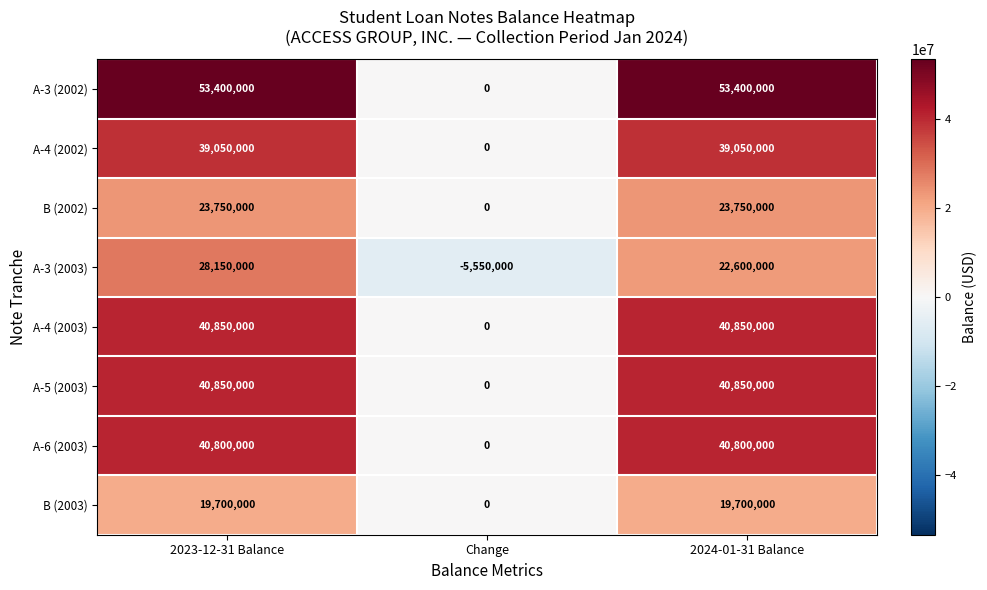

Reading left to right, transcribe all the data shown in this chart.

A-3 (2002): 2023-12-31 Balance=53400000	Change=0	2024-01-31 Balance=53400000
A-4 (2002): 2023-12-31 Balance=39050000	Change=0	2024-01-31 Balance=39050000
B (2002): 2023-12-31 Balance=23750000	Change=0	2024-01-31 Balance=23750000
A-3 (2003): 2023-12-31 Balance=28150000	Change=-5550000	2024-01-31 Balance=22600000
A-4 (2003): 2023-12-31 Balance=40850000	Change=0	2024-01-31 Balance=40850000
A-5 (2003): 2023-12-31 Balance=40850000	Change=0	2024-01-31 Balance=40850000
A-6 (2003): 2023-12-31 Balance=40800000	Change=0	2024-01-31 Balance=40800000
B (2003): 2023-12-31 Balance=19700000	Change=0	2024-01-31 Balance=19700000